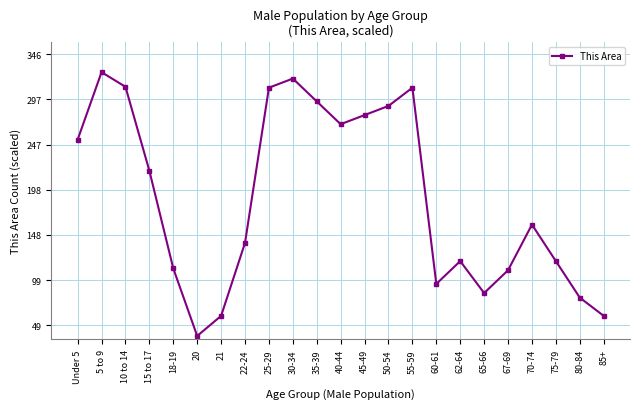

Does the chart have visible grid lines?

Yes